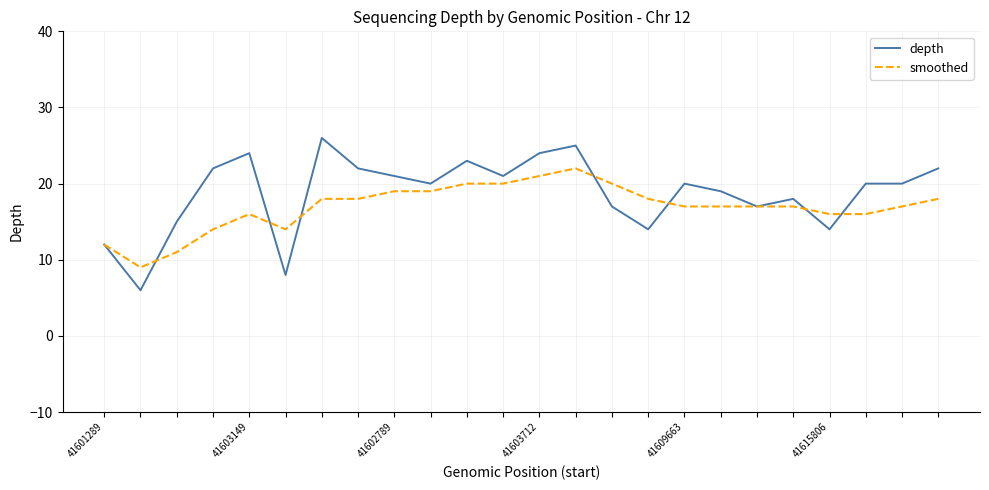

Which series has the widest spread of values?

depth